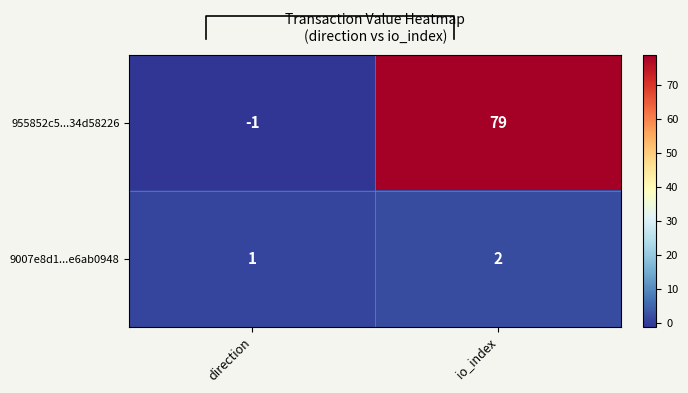

What is the total value across all series at io_index?

81